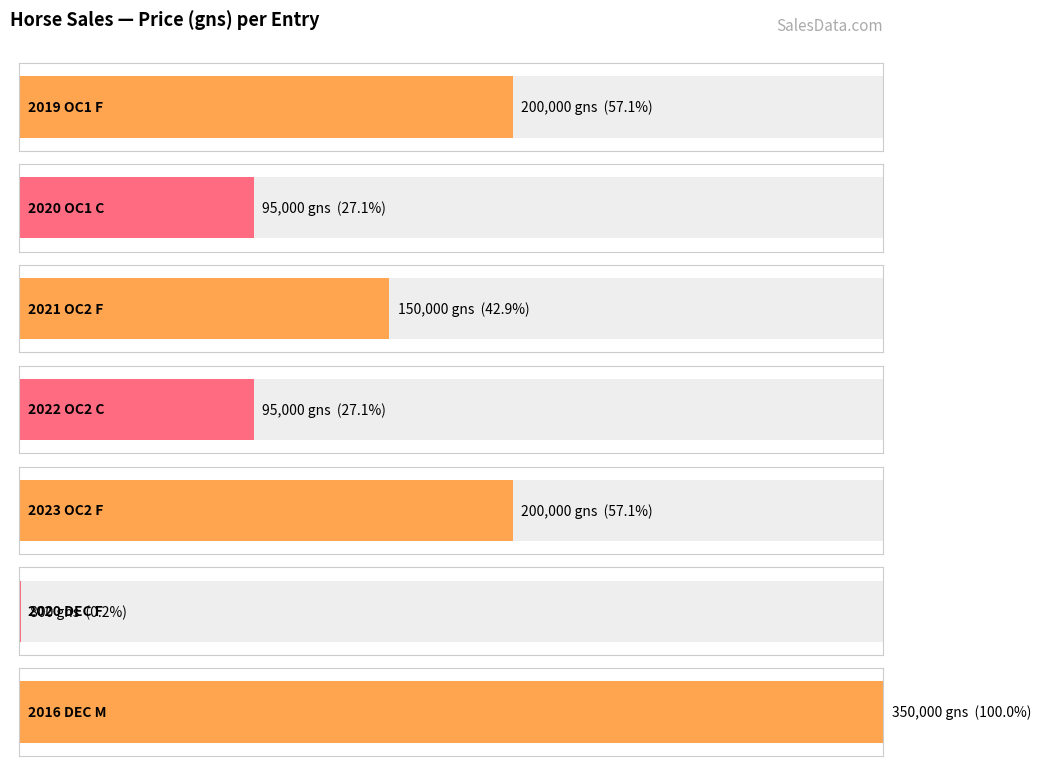

At which label does the data first exceed 150000?

2019 OC1 F